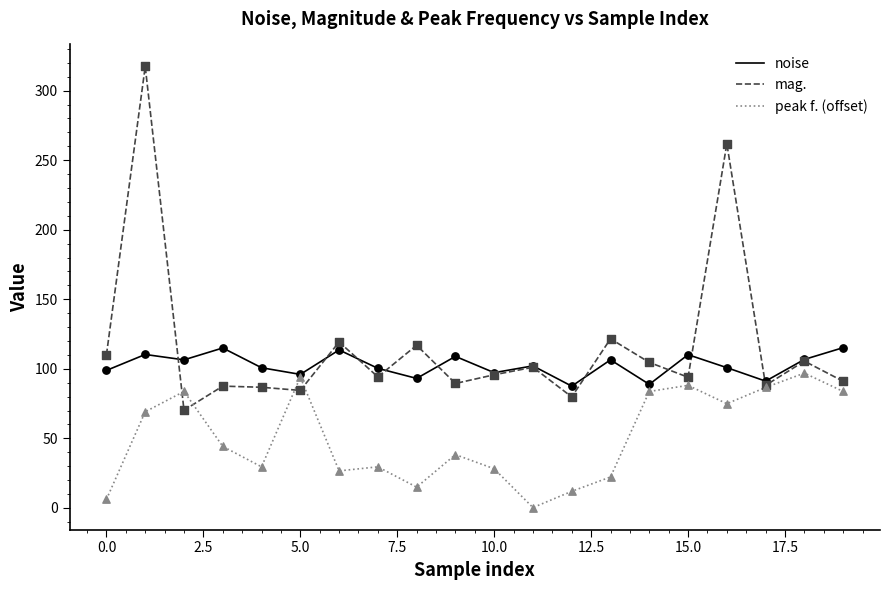

Which series has the largest range (max minus min)?

mag.